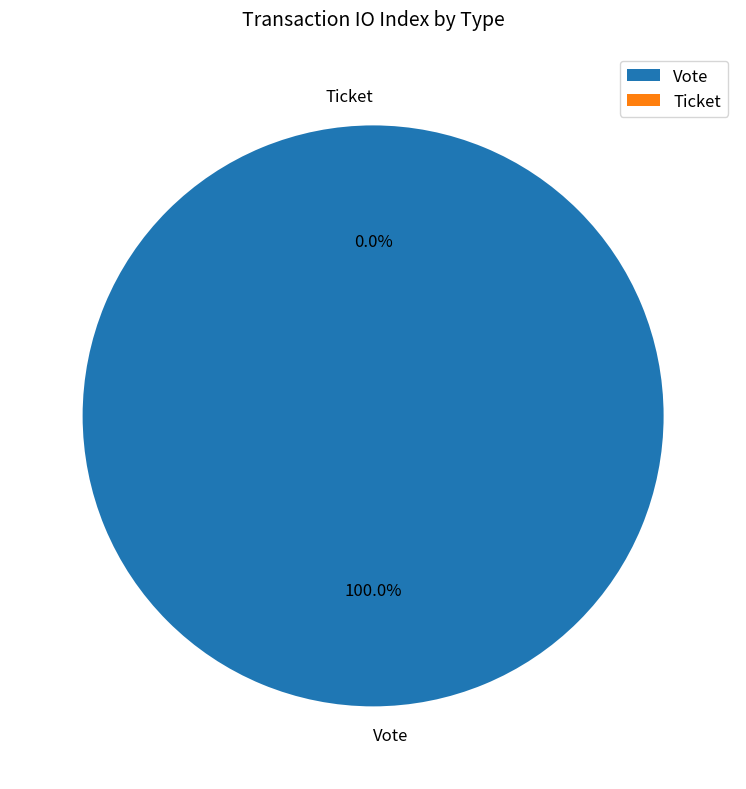

Count the number of slices in the pie.

2